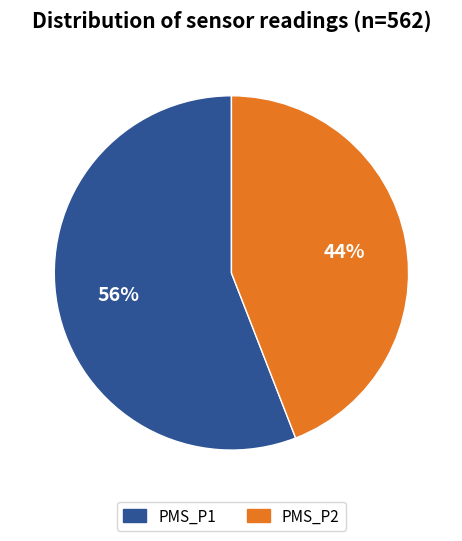

To the nearest percent, what is the average slice percentage?

50%